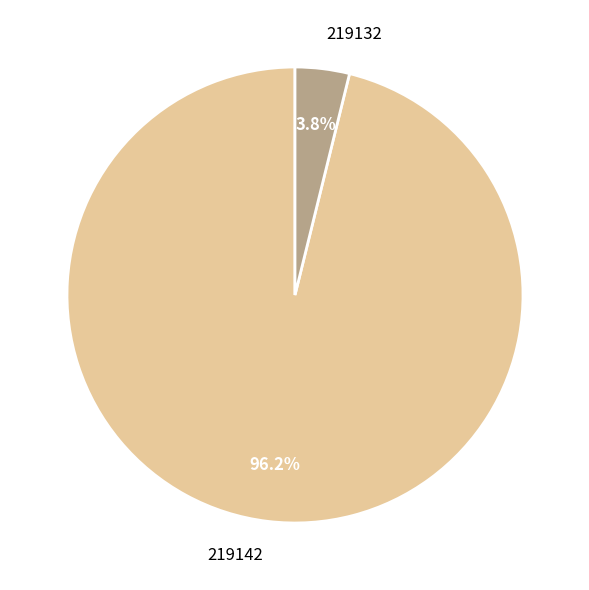

What percentage is the 219132 slice, to the nearest percent?

4%